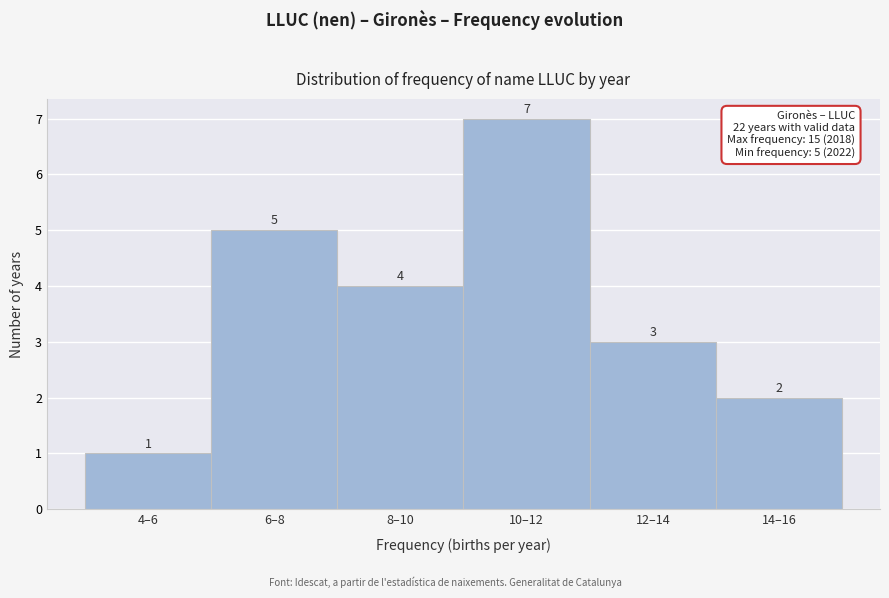

Reading left to right, list all the values displayed in this chart.

1	5	4	7	3	2